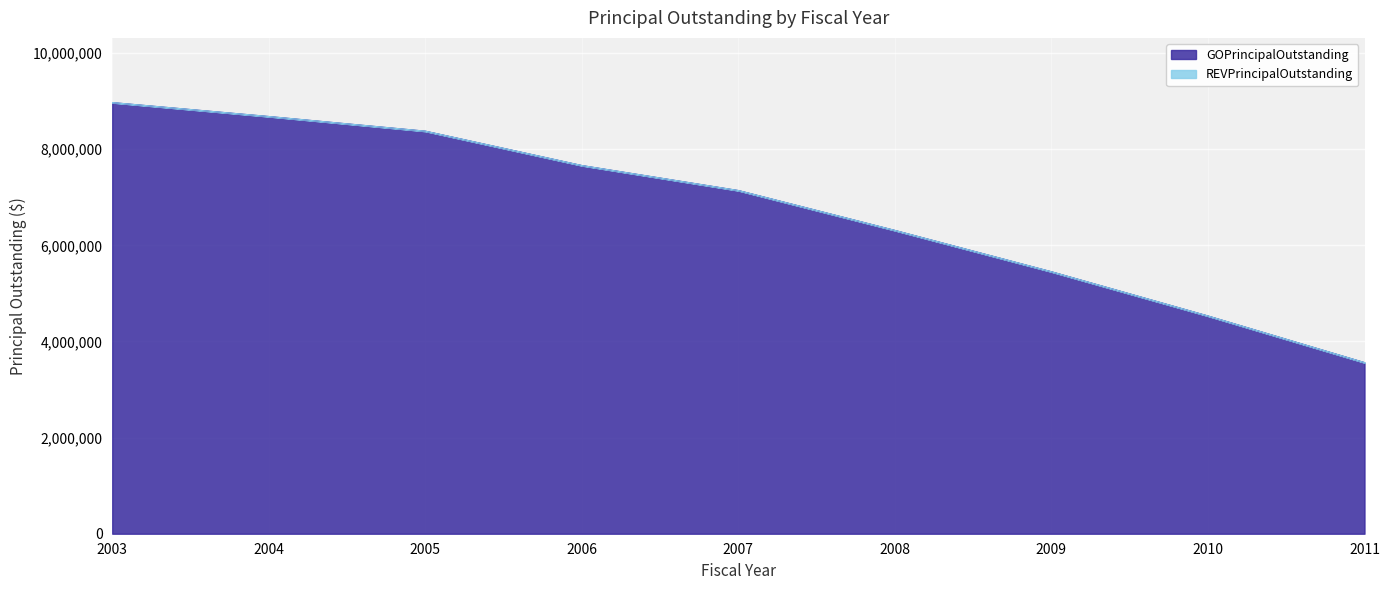

The value at 2011 is 4743124. True or false?

False